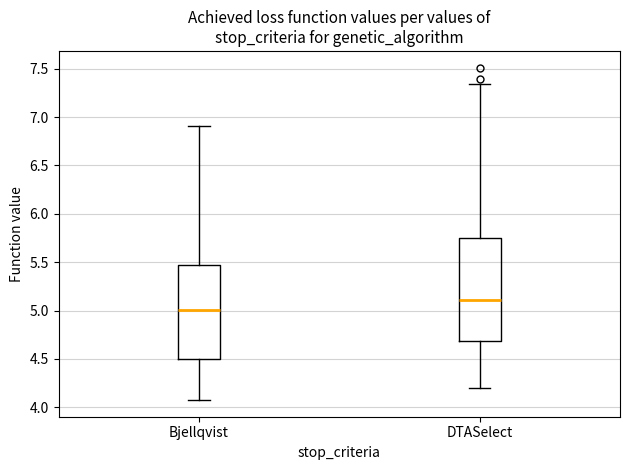

Reading left to right, read every box against the y-axis: the position of its median line, the range the box covers, and the ends of its whiskers. The values are not printed on the chart, so give them approximately, as read against the axis.

Bjellqvist: median 5.00, box 4.50 to 5.45, whiskers 4.10 to 6.90
DTASelect: median 5.10, box 4.70 to 5.75, whiskers 4.20 to 7.35